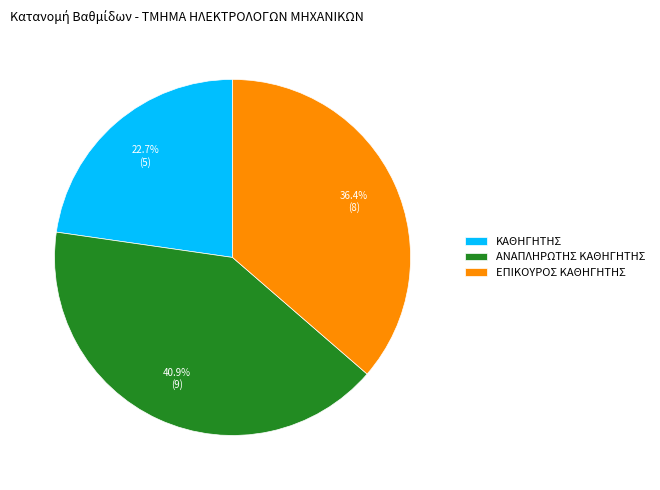

How many segments does this pie chart have?

3